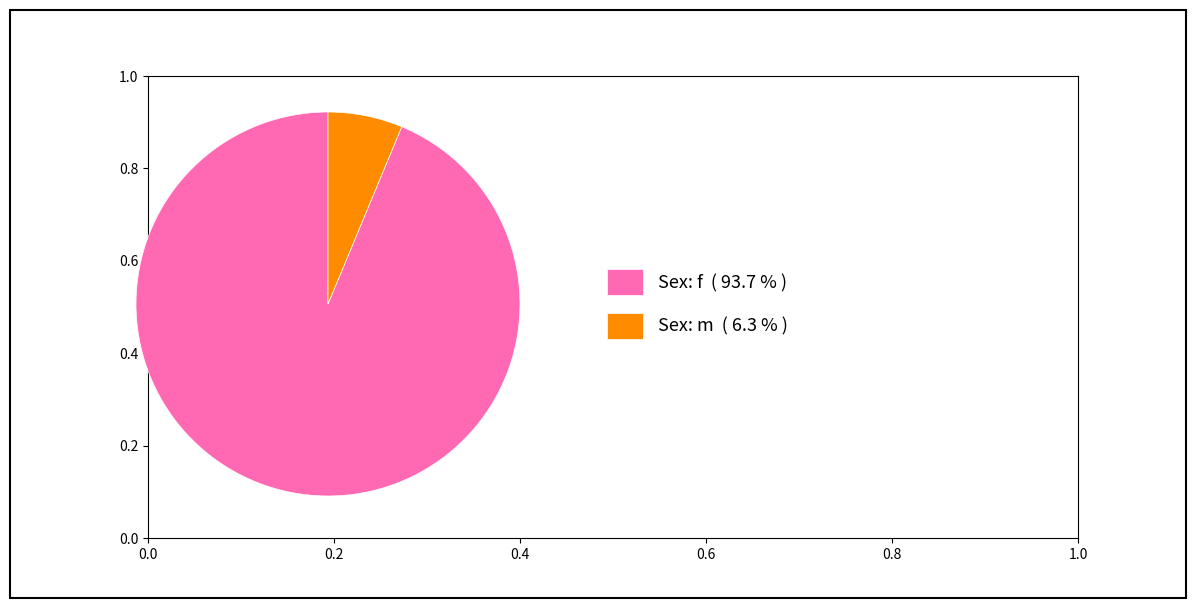

Does any single category account for the majority?

Yes